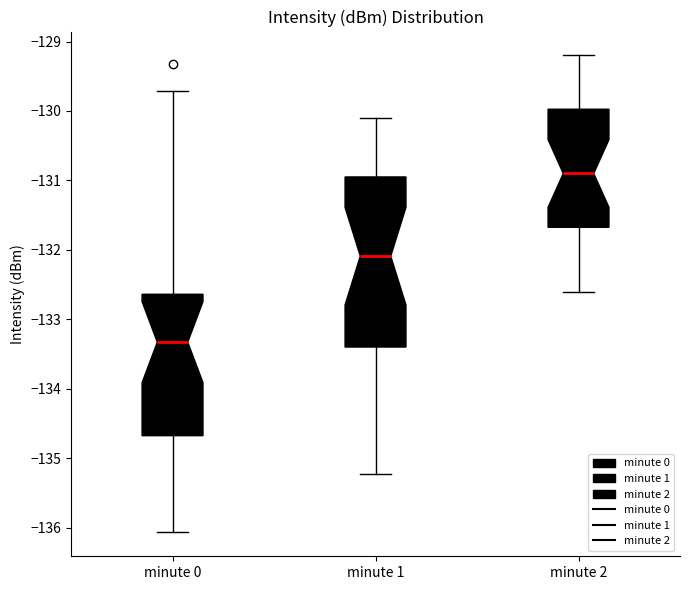

Which box's median line is the lowest?

minute 0